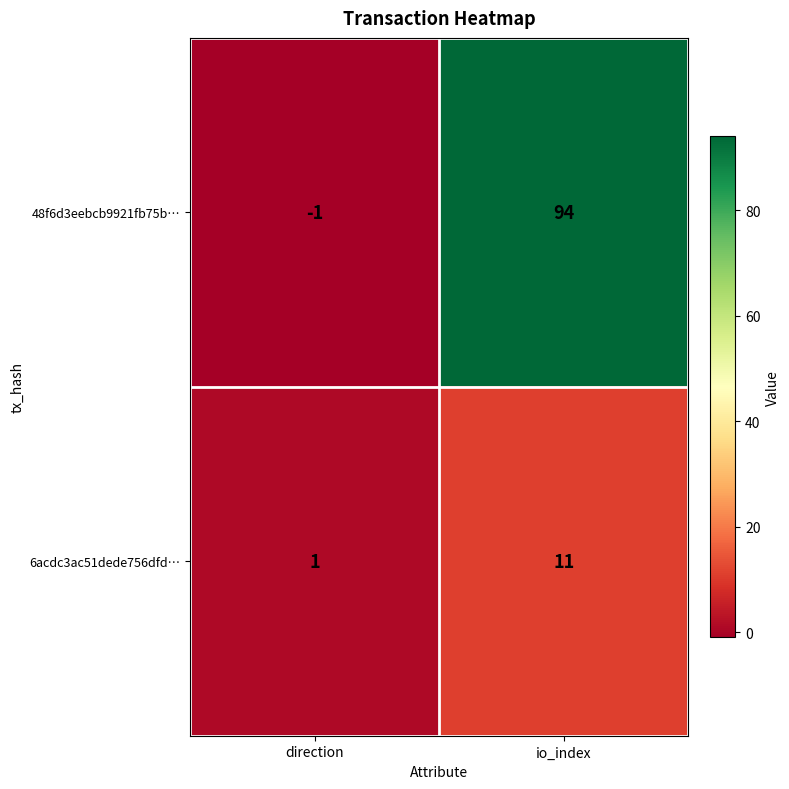

Is it true that 6acdc3ac51dede756dfd… equals 3 at io_index?

False